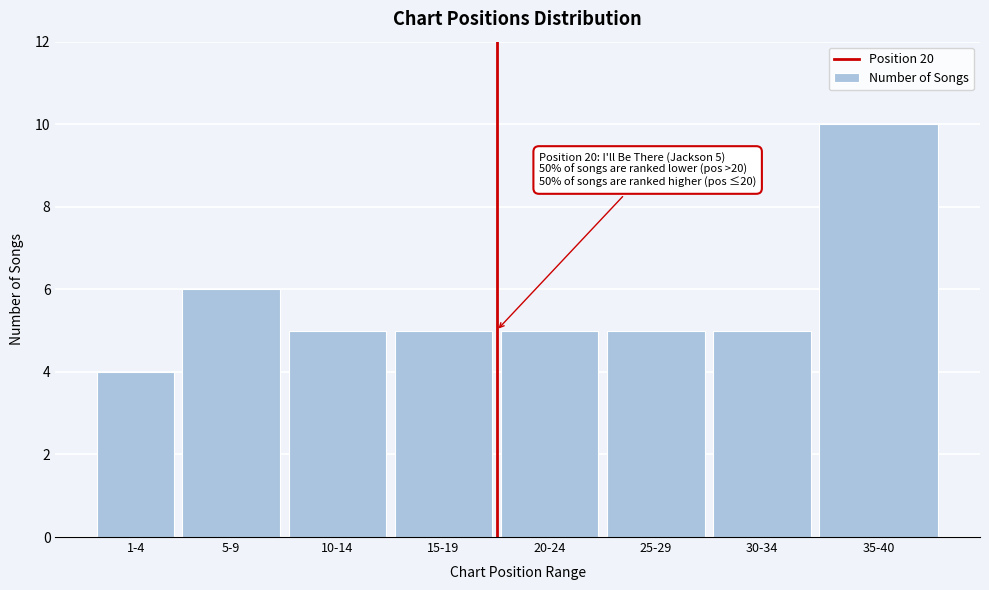

Reading left to right, transcribe all the data shown in this chart.

1-4=4	5-9=6	10-14=5	15-19=5	20-24=5	25-29=5	30-34=5	35-40=10